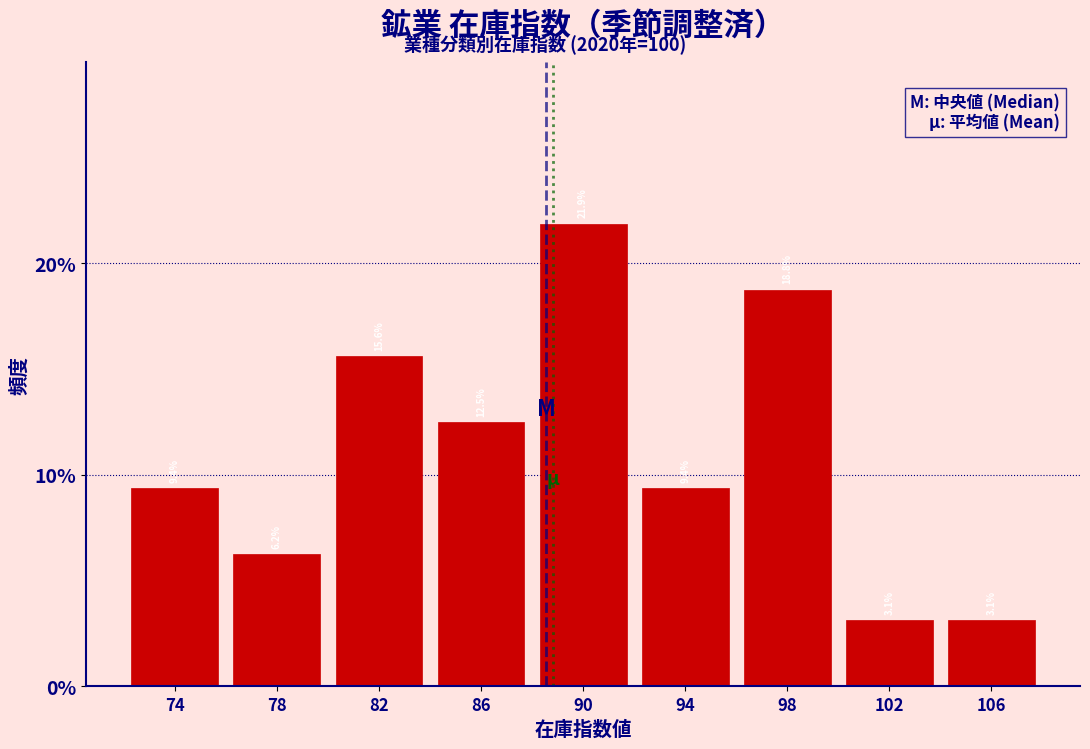

How tall is the bar that spans 104 to 108 on the x-axis?

3.1